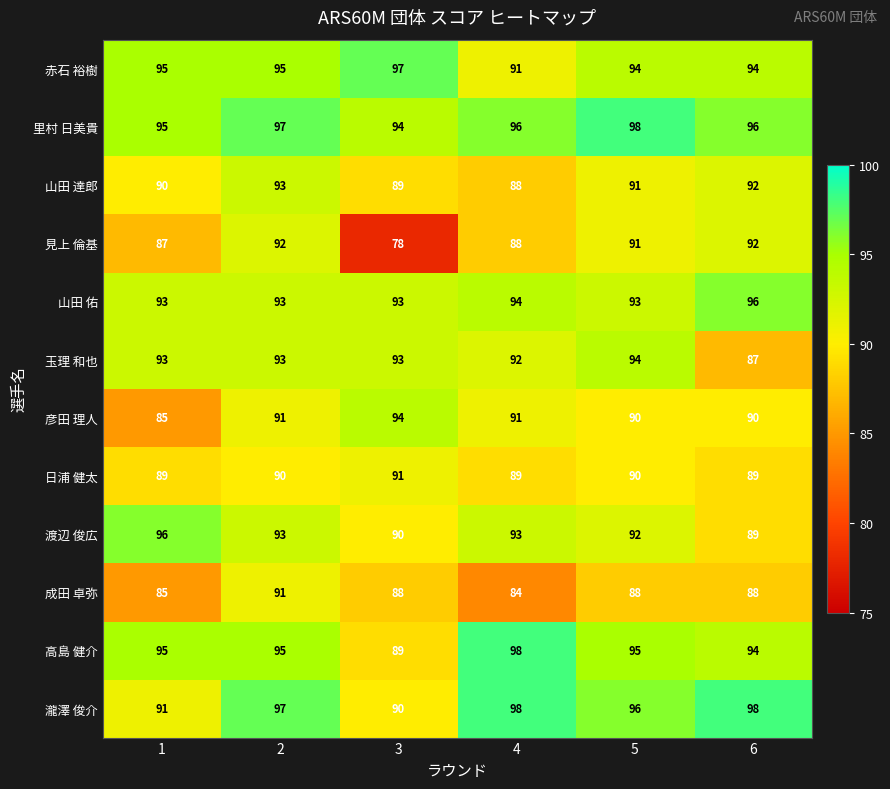

True or false: 高島 健介 has a value of 163 at 2.

False